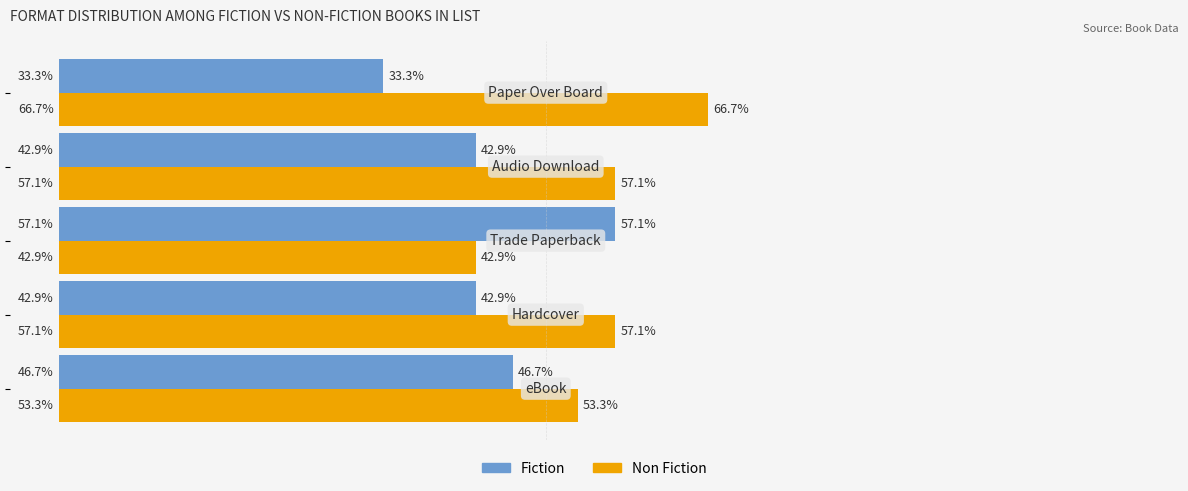

List the series in order of their peak value, highest first.

Non Fiction, Fiction